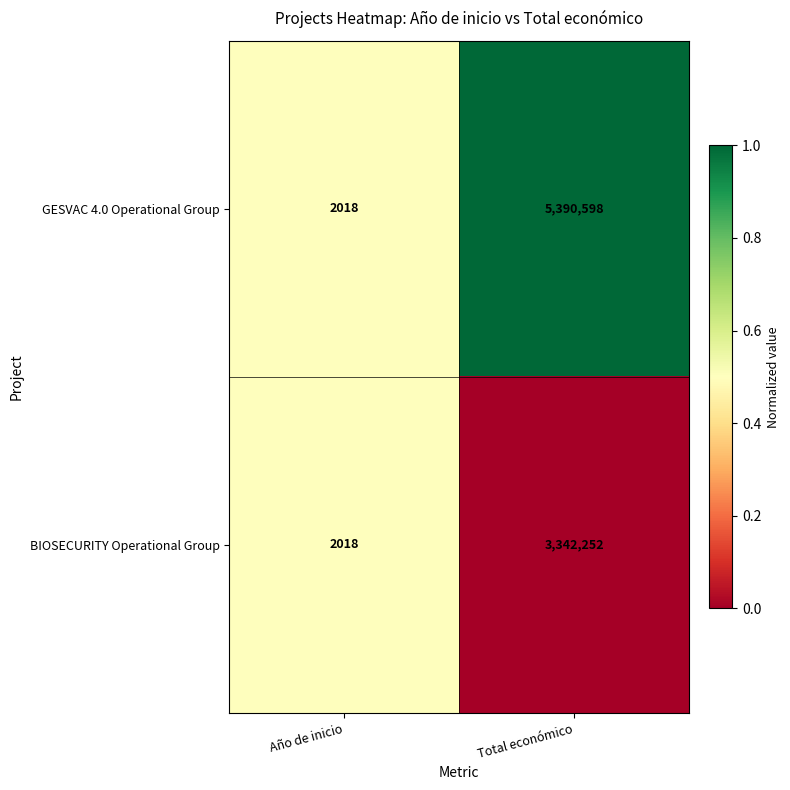

At which category is the sum across all series the highest?

Total económico